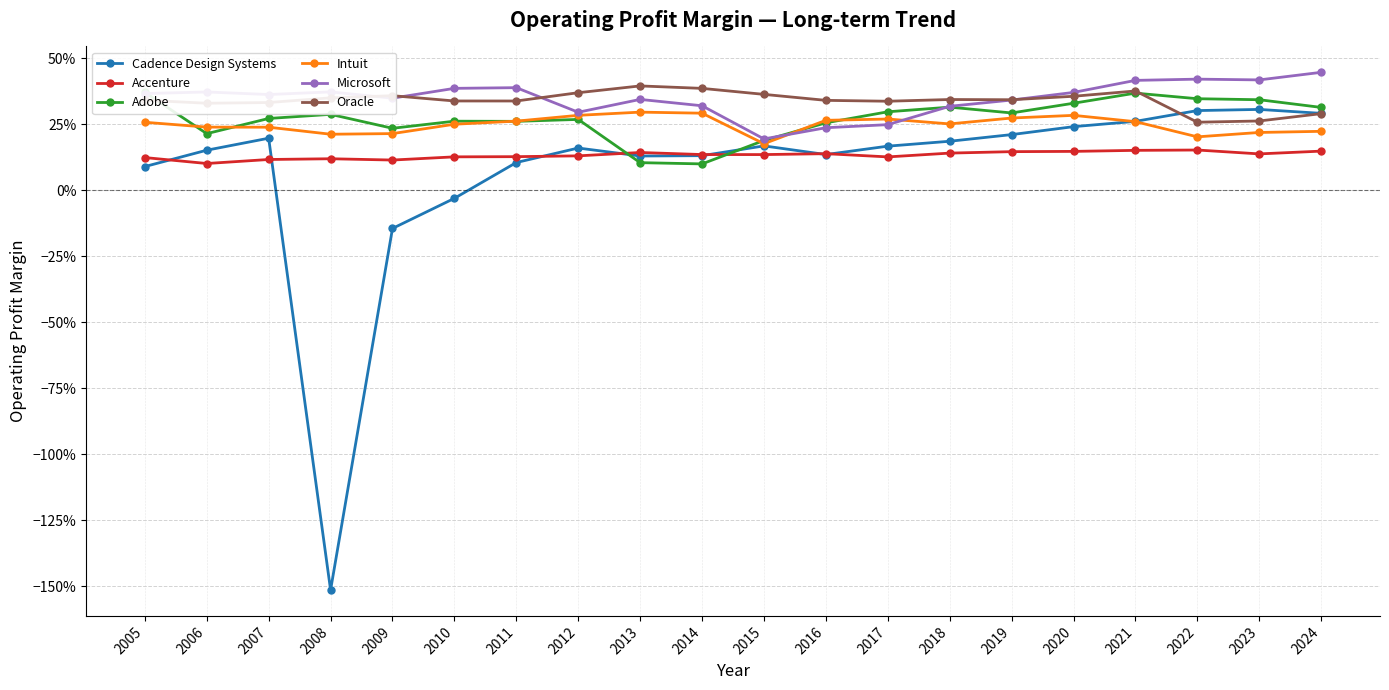

True or false: Intuit has more than 2 interior local peaks.

True